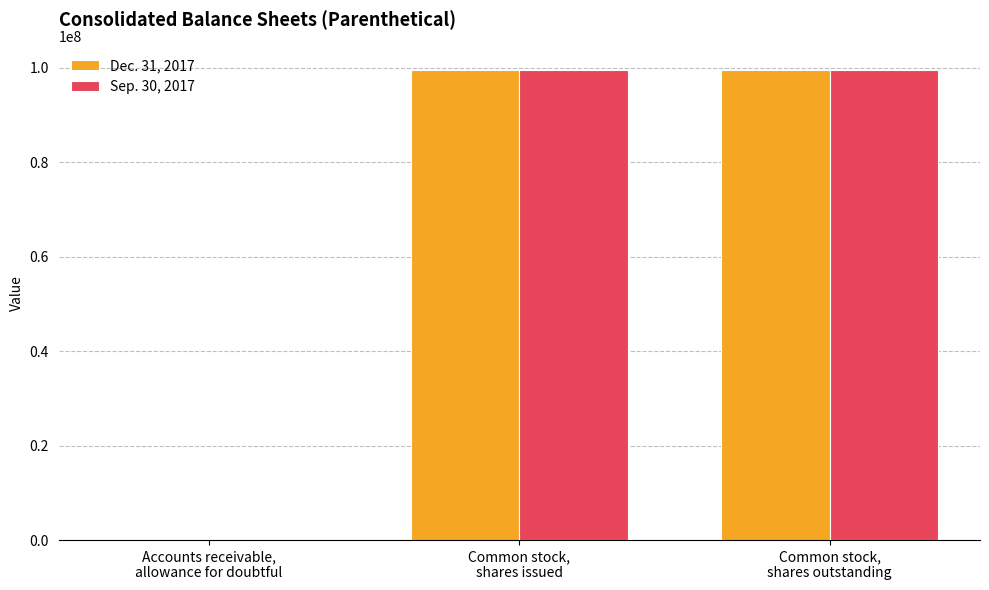

What is the maximum value shown in the chart?

99517543